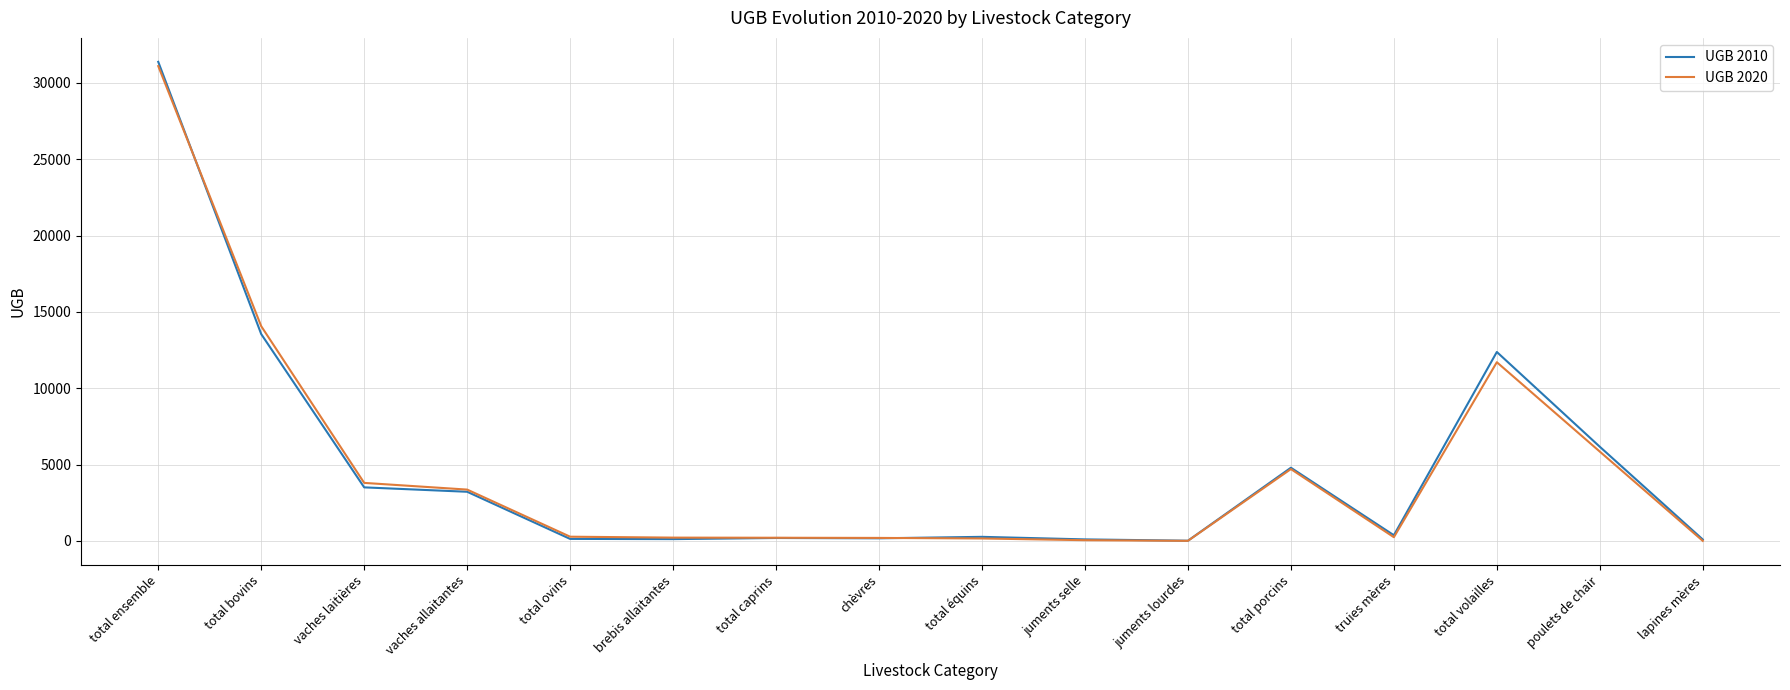

Which series has the widest spread of values?

UGB 2010